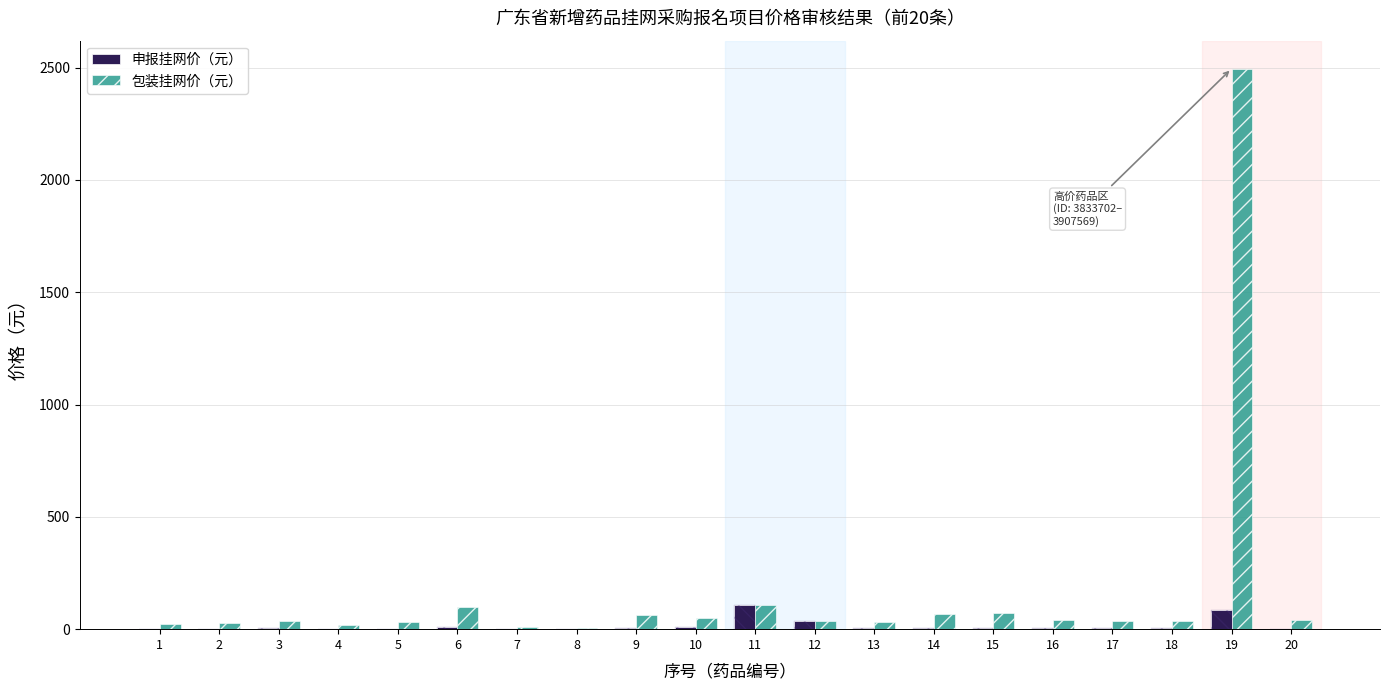

How many data points in 包装挂网价（元） are less than 38?

10